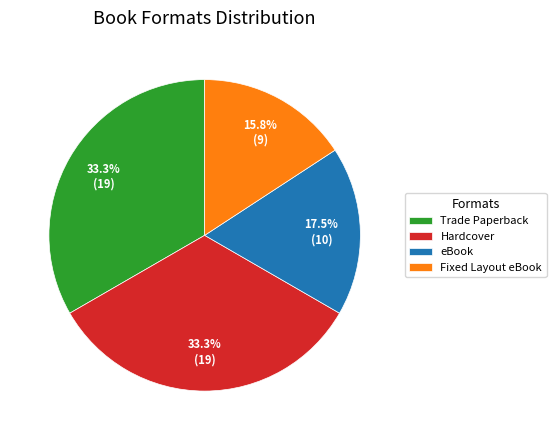

What percentage is NOT represented by Fixed Layout eBook?

84.2%